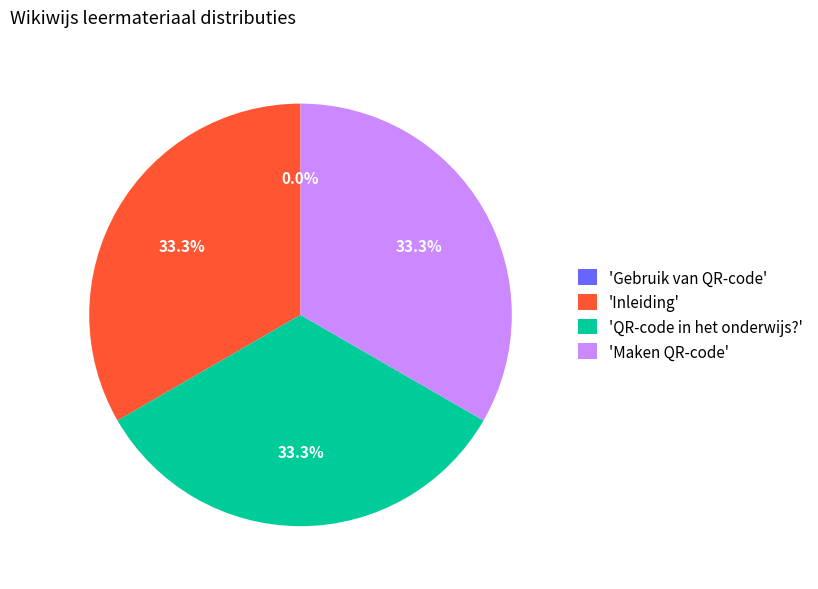

Is the sum of 'Inleiding' and 'Maken QR-code' greater than half?

Yes